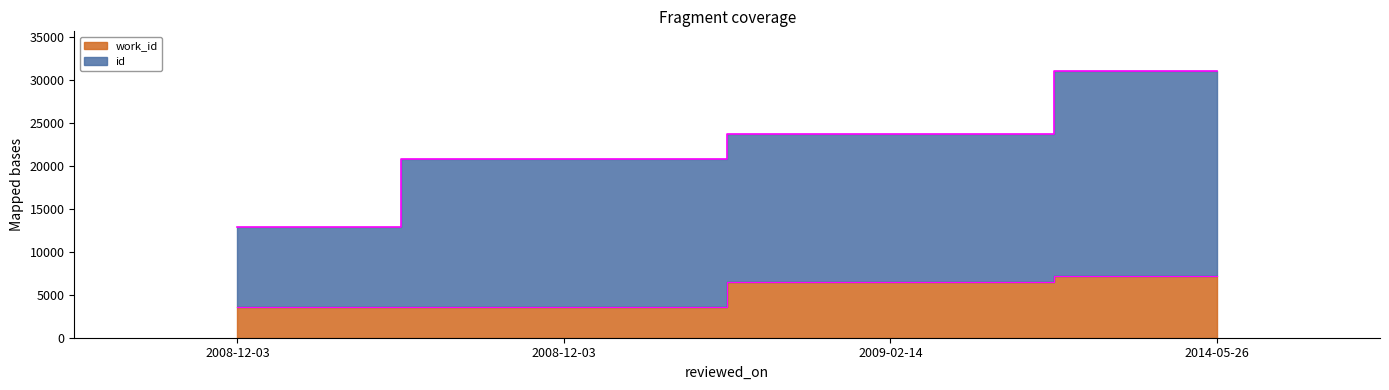

Where is id nearest to the value 21942?

2008-12-03